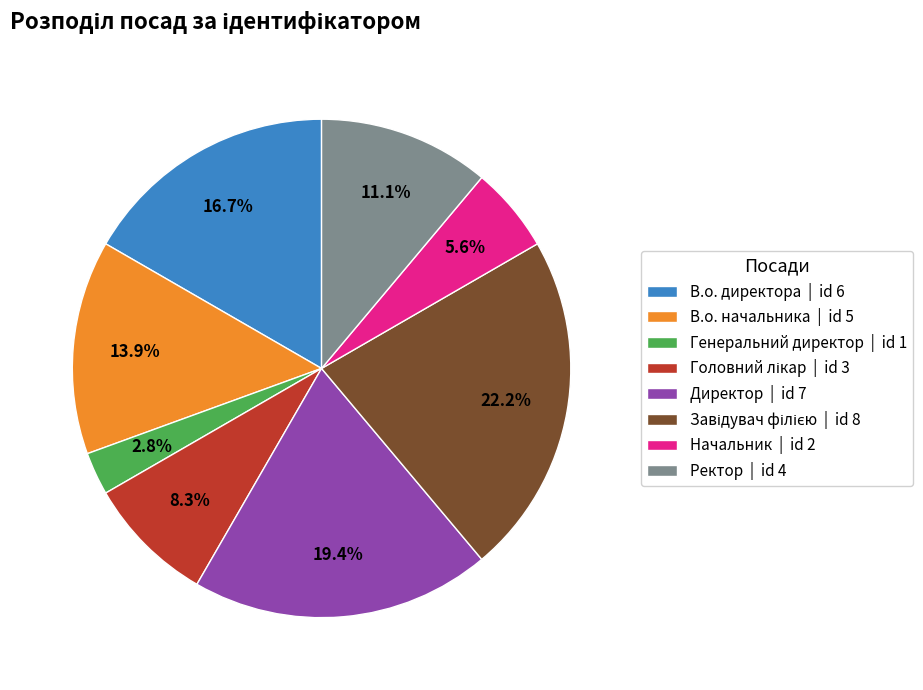

How much of the chart is everything except Директор?

80.6%